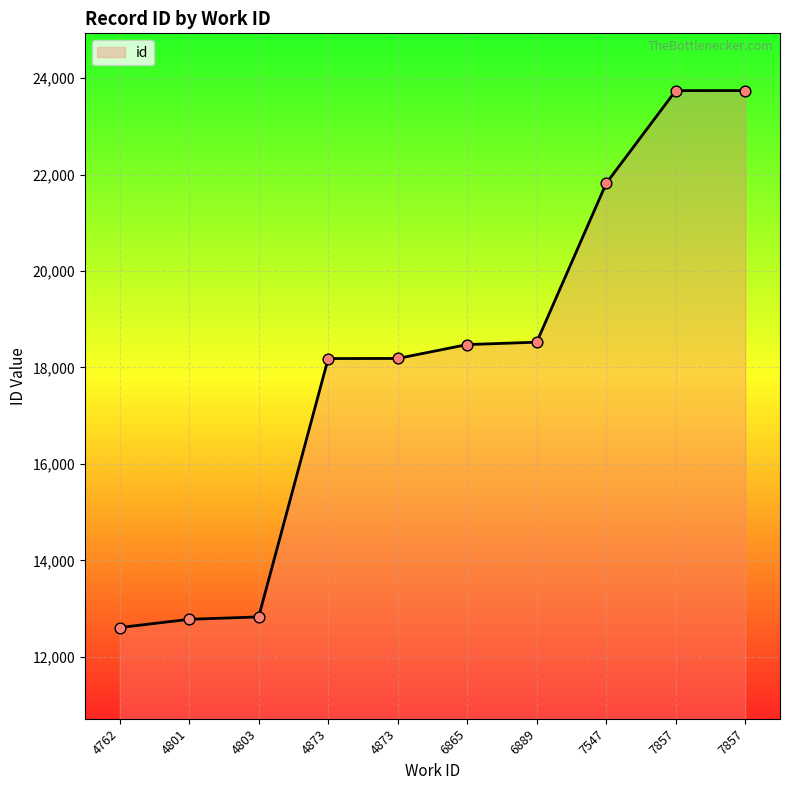

Approximately how many times larger is the value at 4873 compared to 4873?

1.0